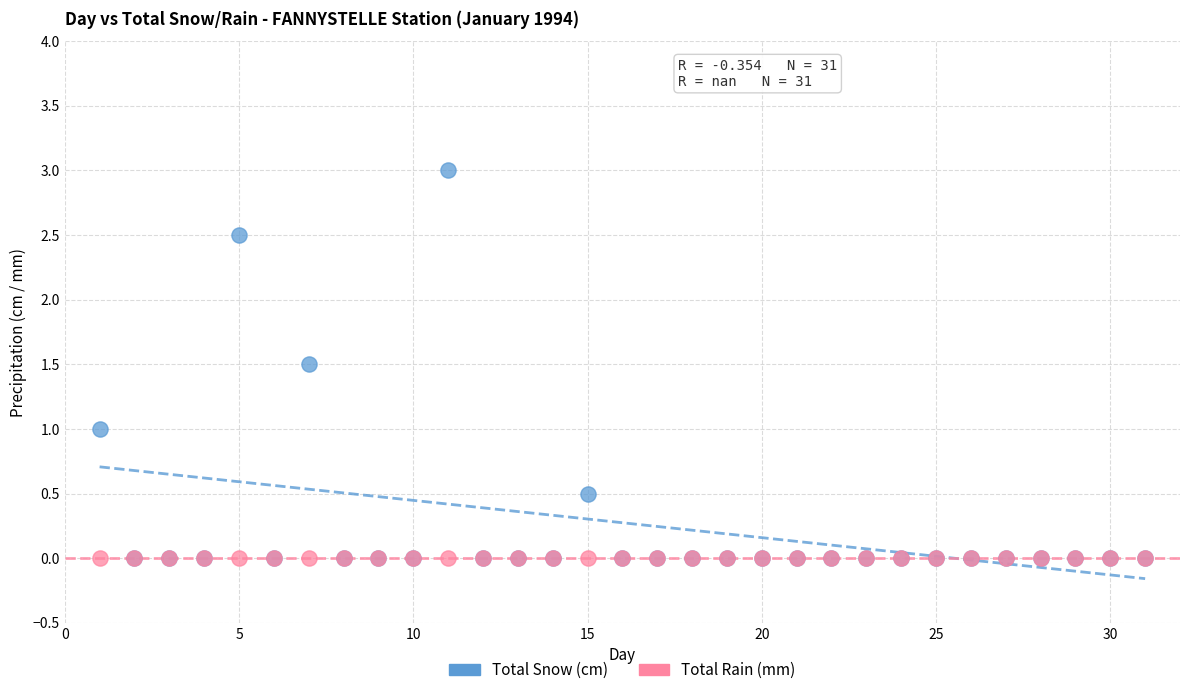

What are all the series names shown in the legend?

Total Snow (cm), Total Rain (mm)